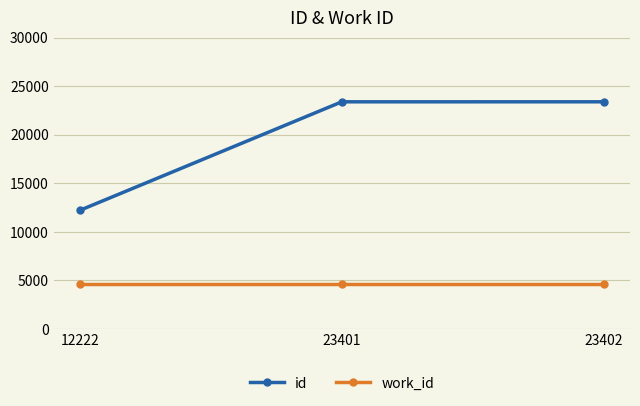

Which series has the largest total across all categories?

id